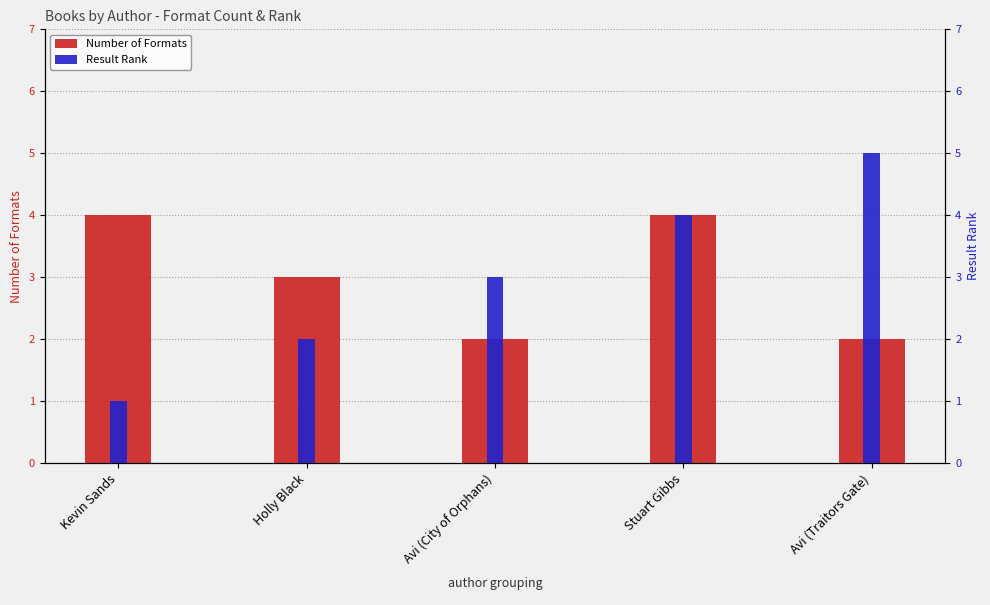

How many bars are there in total?

10